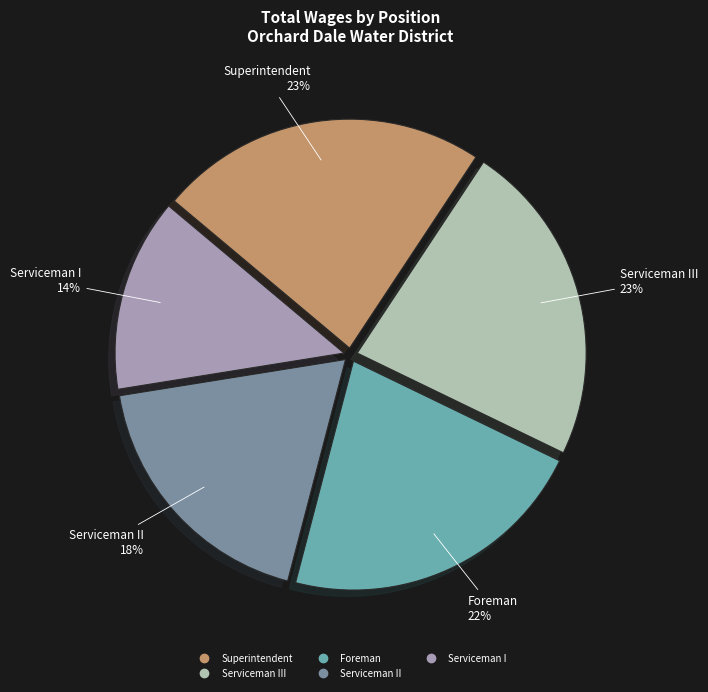

Which slice is the smallest?

Serviceman I